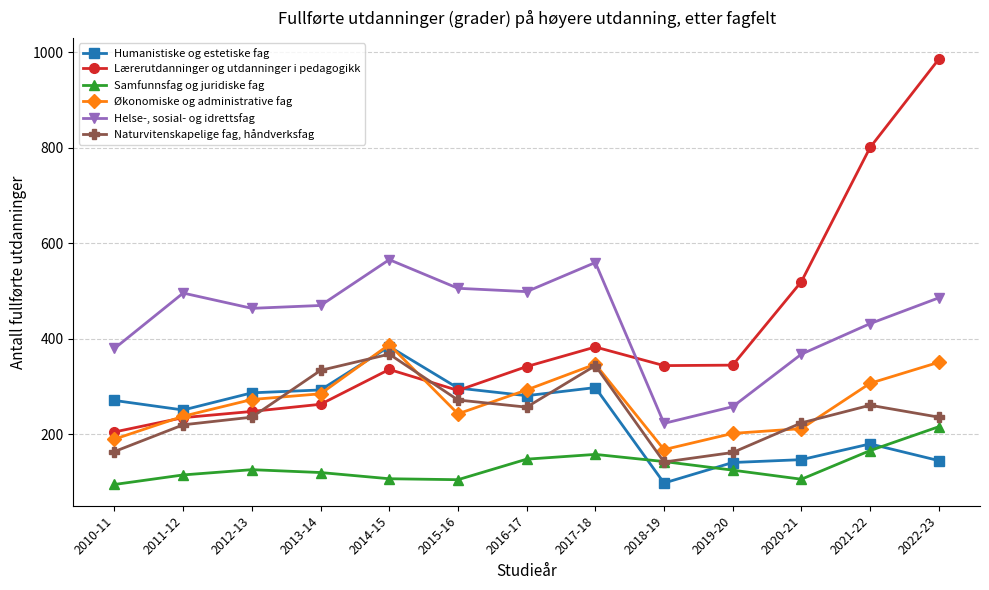

What is the maximum value for Lærerutdanninger og utdanninger i pedagogikk?

986